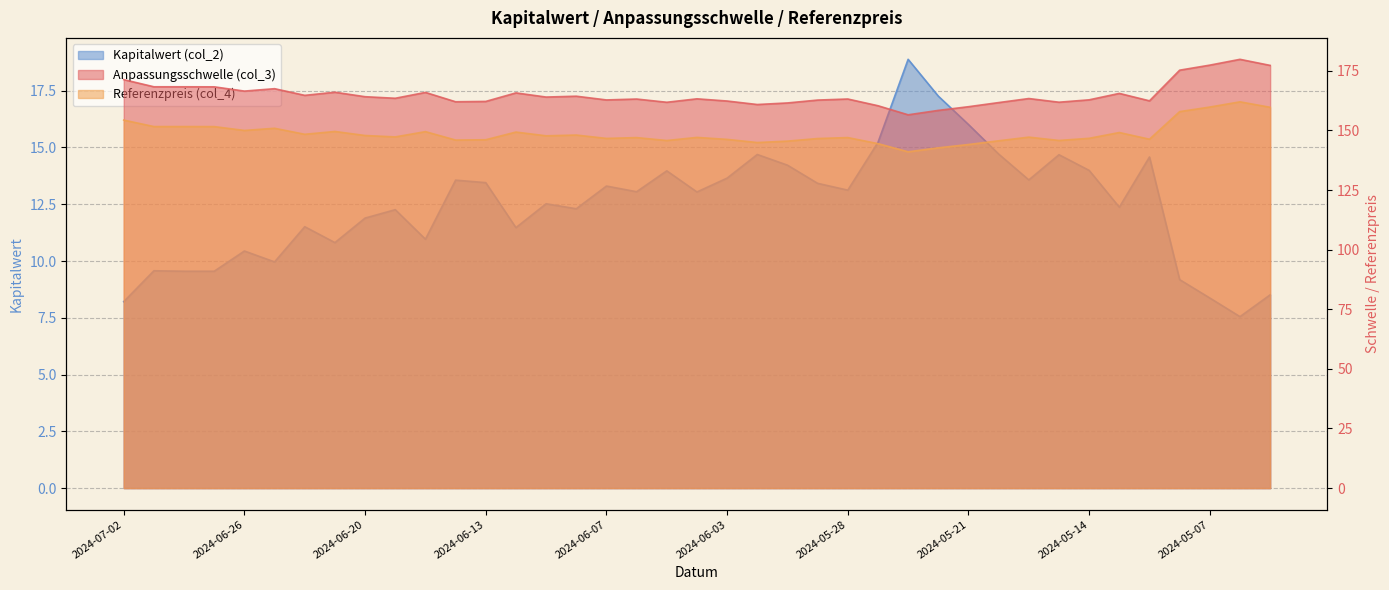

What is the label of the 25th point from the right?

2024-06-11